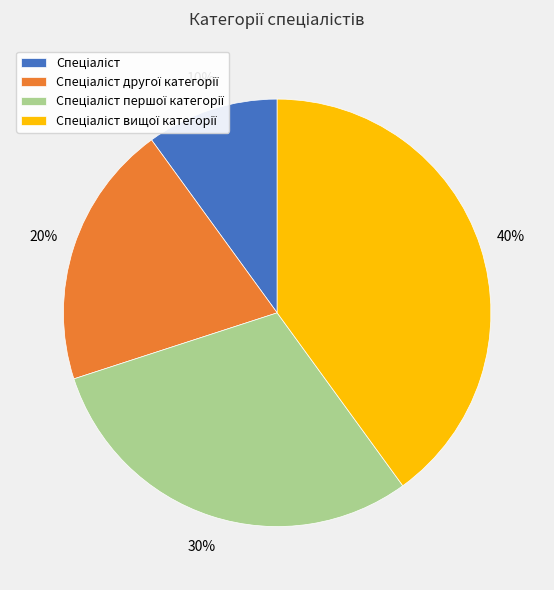

To the nearest percent, what is the average slice percentage?

25%